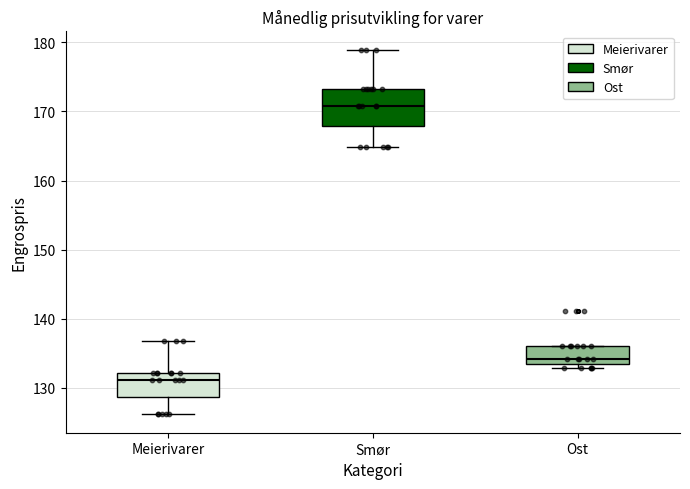

Comparing the boxes themselves (not the whiskers), which one is the tallest?

Smør